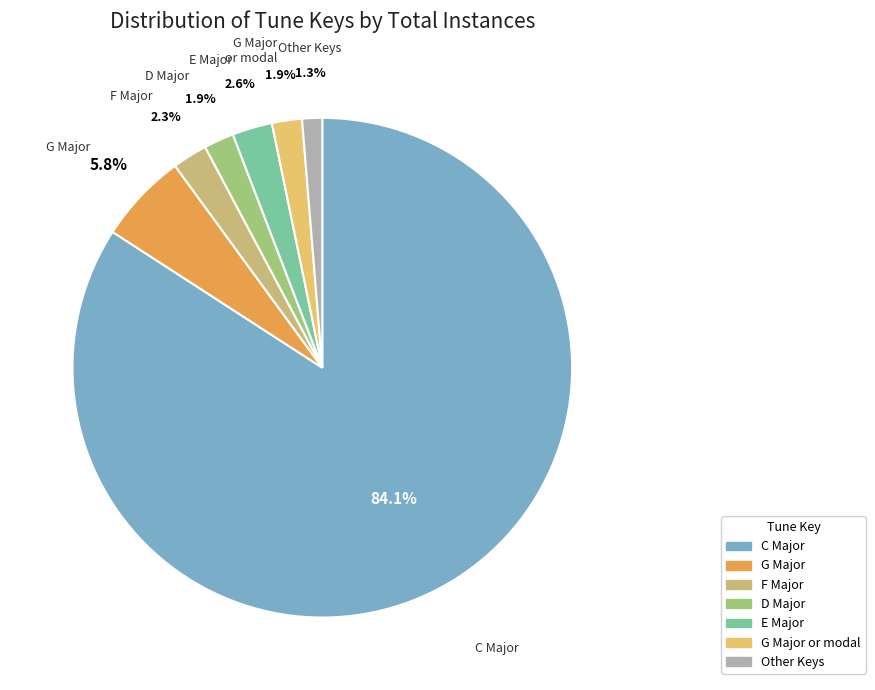

How many slices are in this pie chart?

7